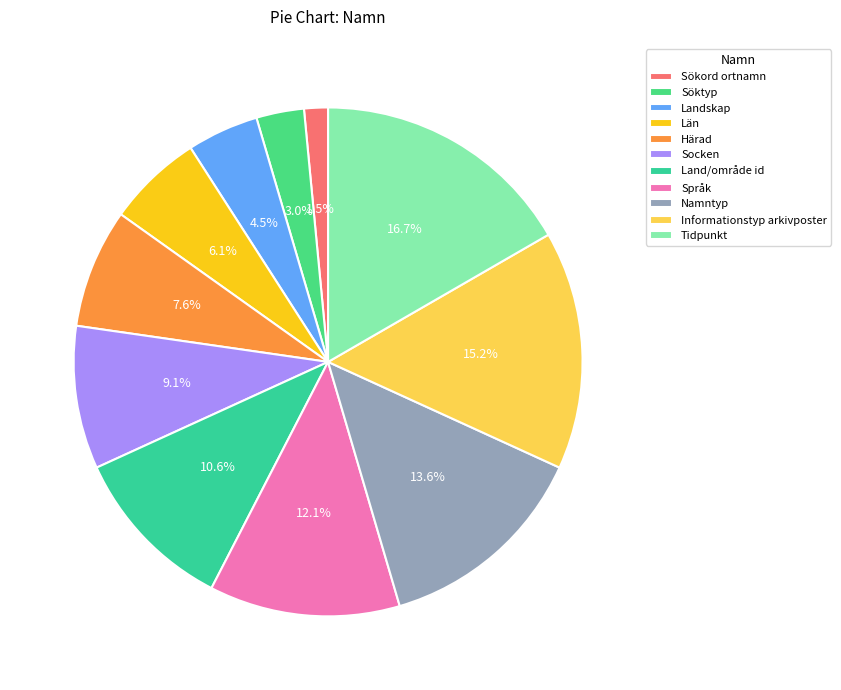

To the nearest percent, what is the average slice percentage?

9%